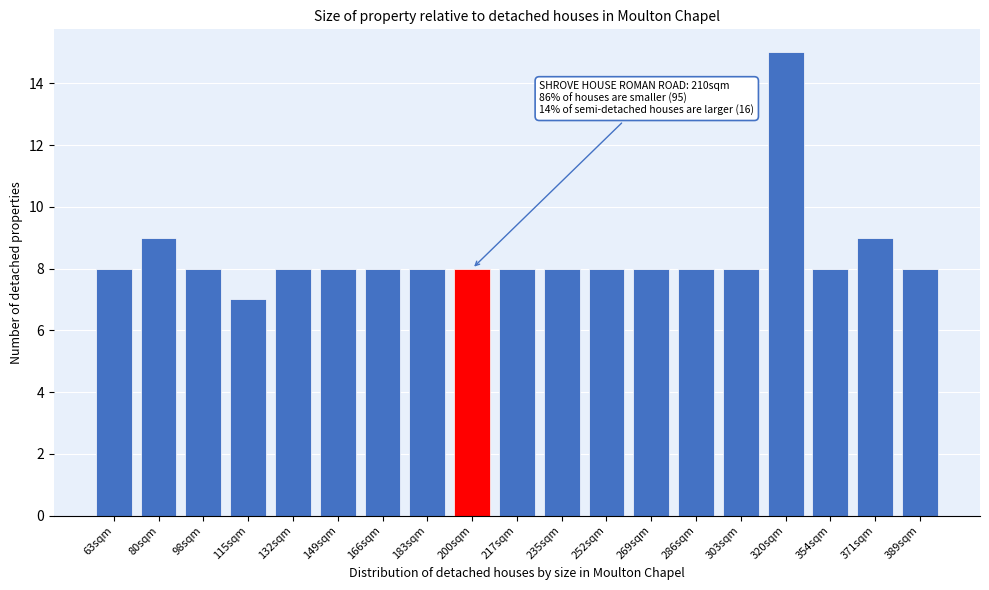

Reading left to right, list all the values displayed in this chart.

63sqm=8	80sqm=9	98sqm=8	115sqm=7	132sqm=8	149sqm=8	166sqm=8	183sqm=8	200sqm=8	217sqm=8	235sqm=8	252sqm=8	269sqm=8	286sqm=8	303sqm=8	320sqm=15	354sqm=8	371sqm=9	389sqm=8